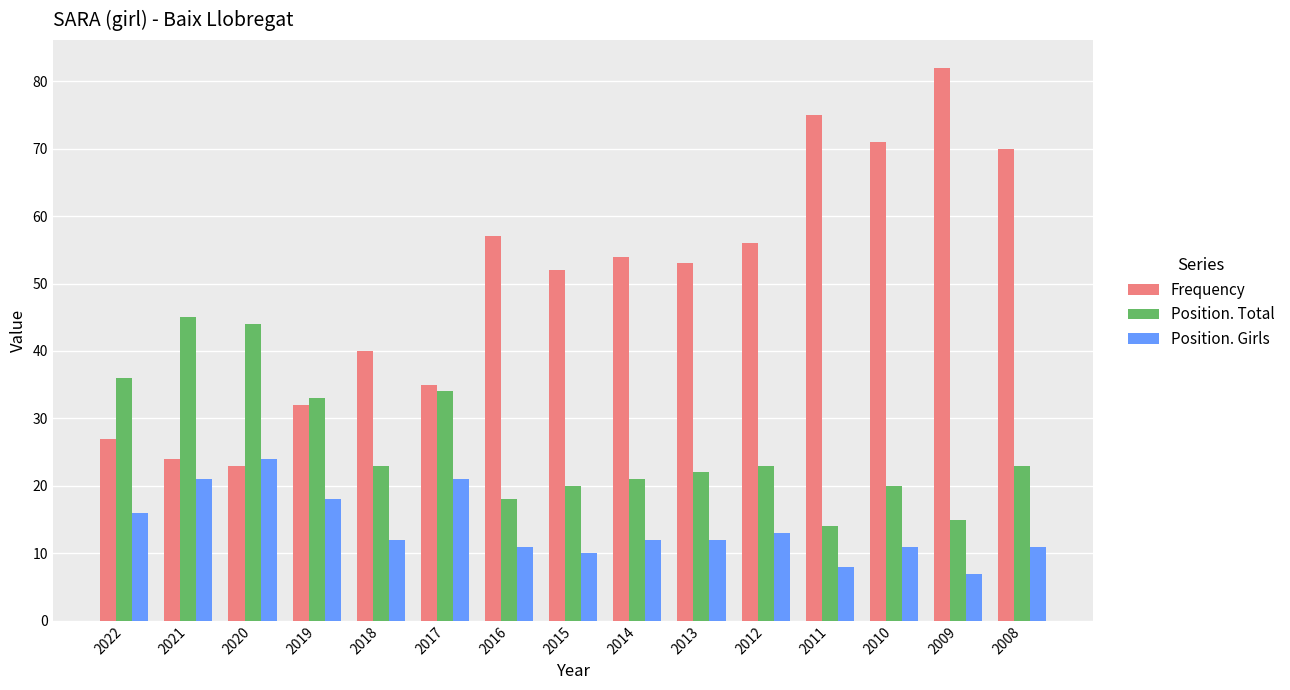

What is the spread (max minus min) of values at 2017?

14